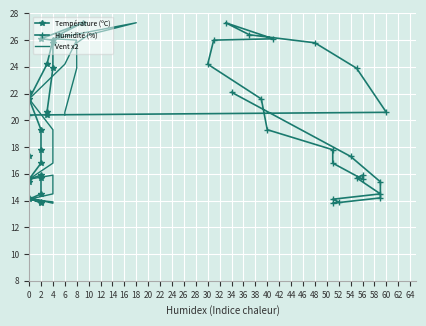

What are all the series names shown in the legend?

Température (ºC), Humidité (%), Vent x2